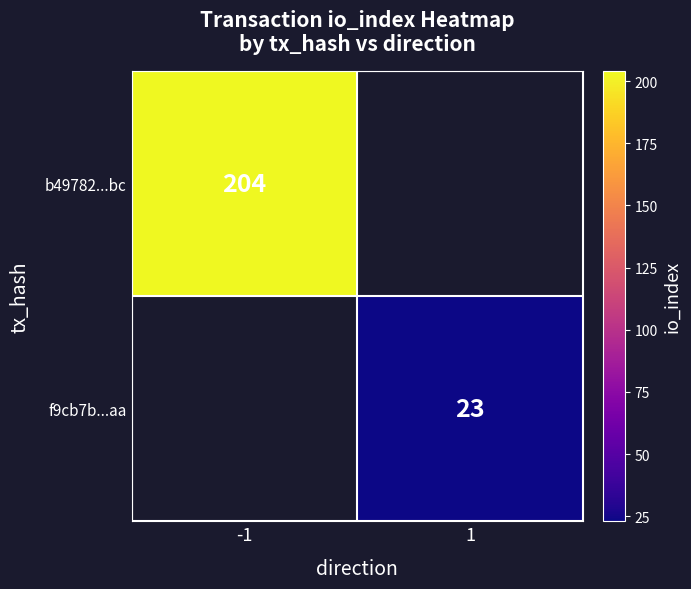

Is the value of f9cb7b...aa at 1 greater than the value of b49782...bc at -1?

No